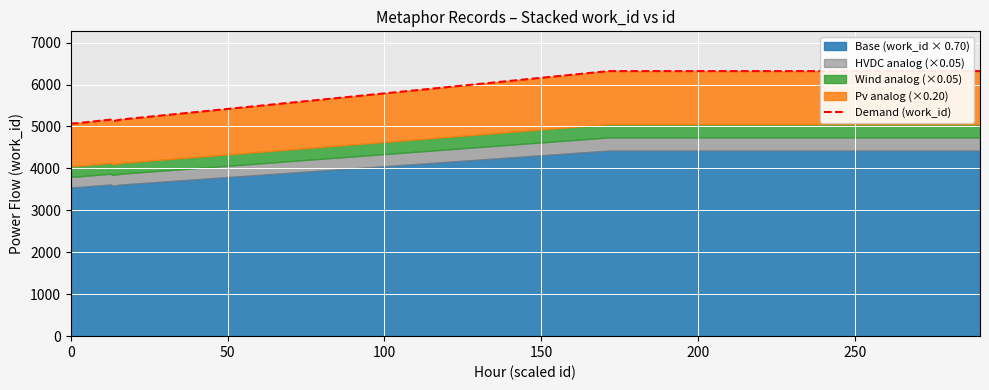

What is the label of the 5th point from the right?

250